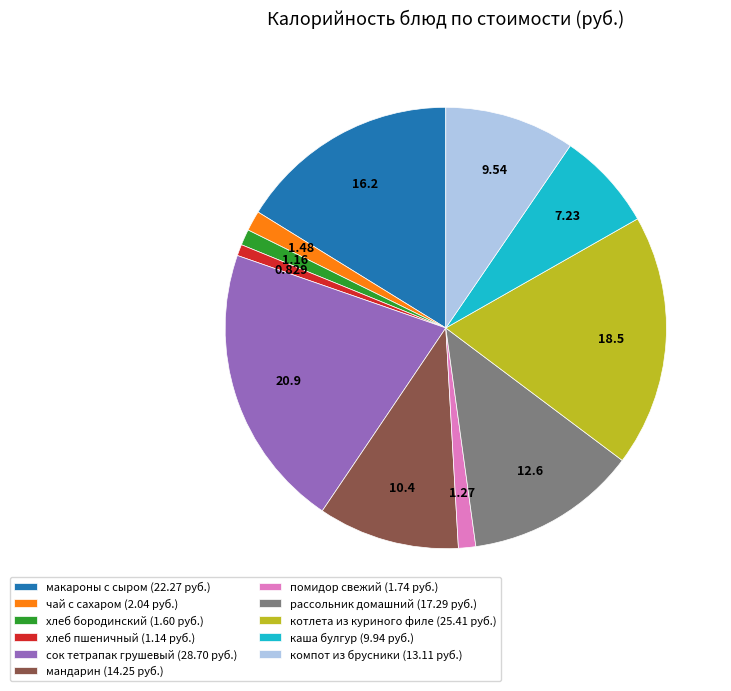

Is there any slice that represents more than half of the pie?

No